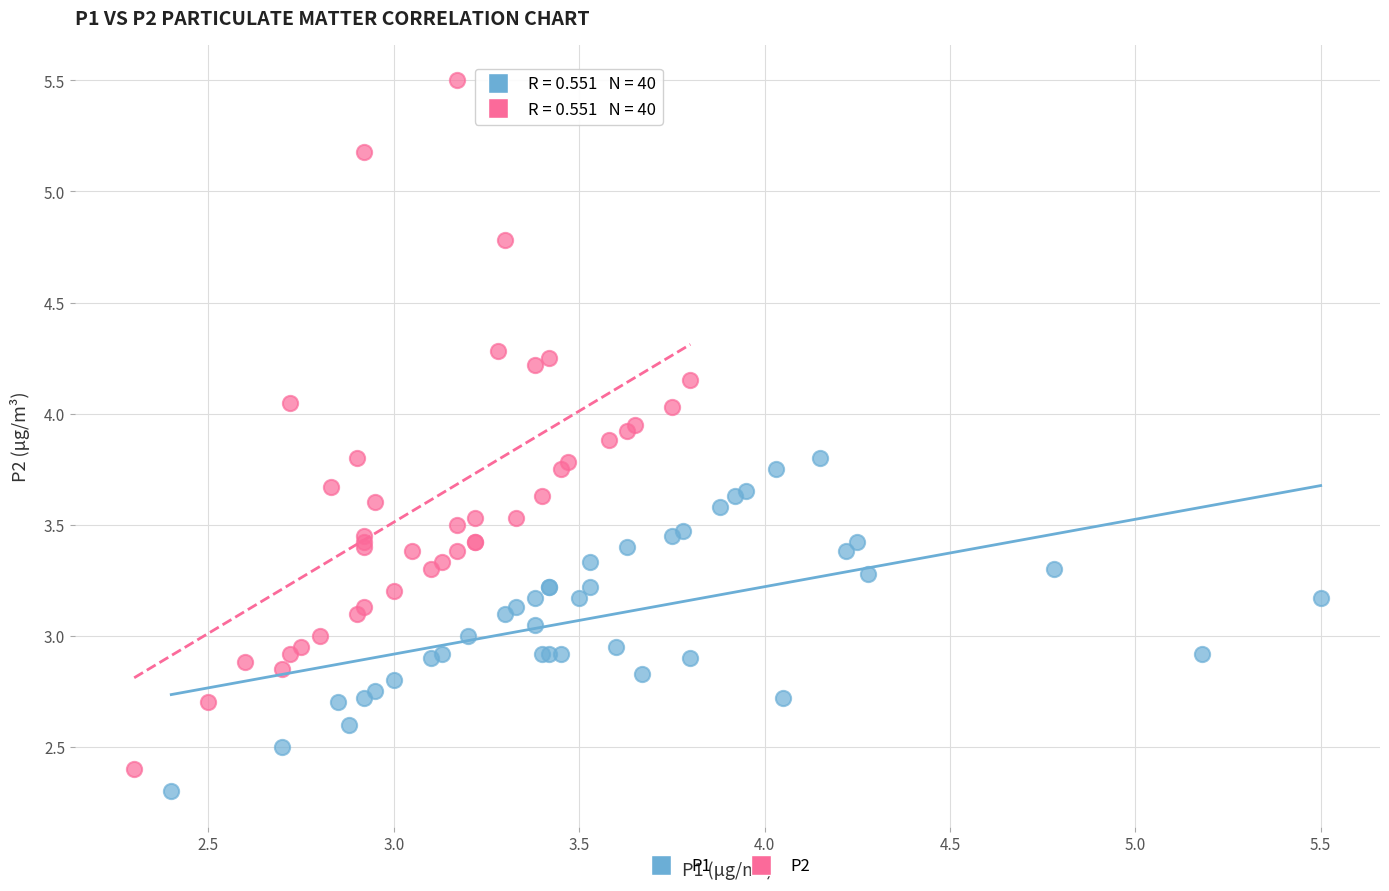

Which series has the widest spread of Y values?

P2